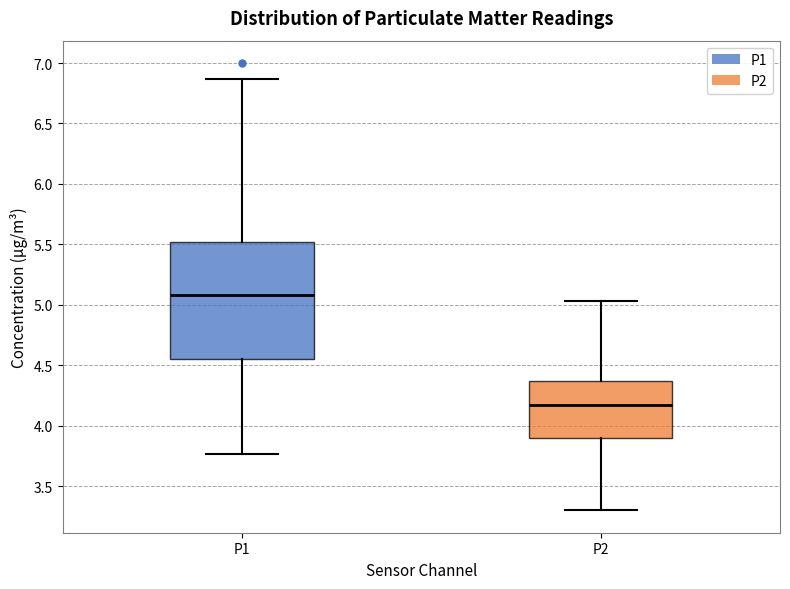

Where does the upper whisker of the box for P2 end on the y-axis? The values are not printed on the chart, so give them approximately, as read against the axis.

5.05